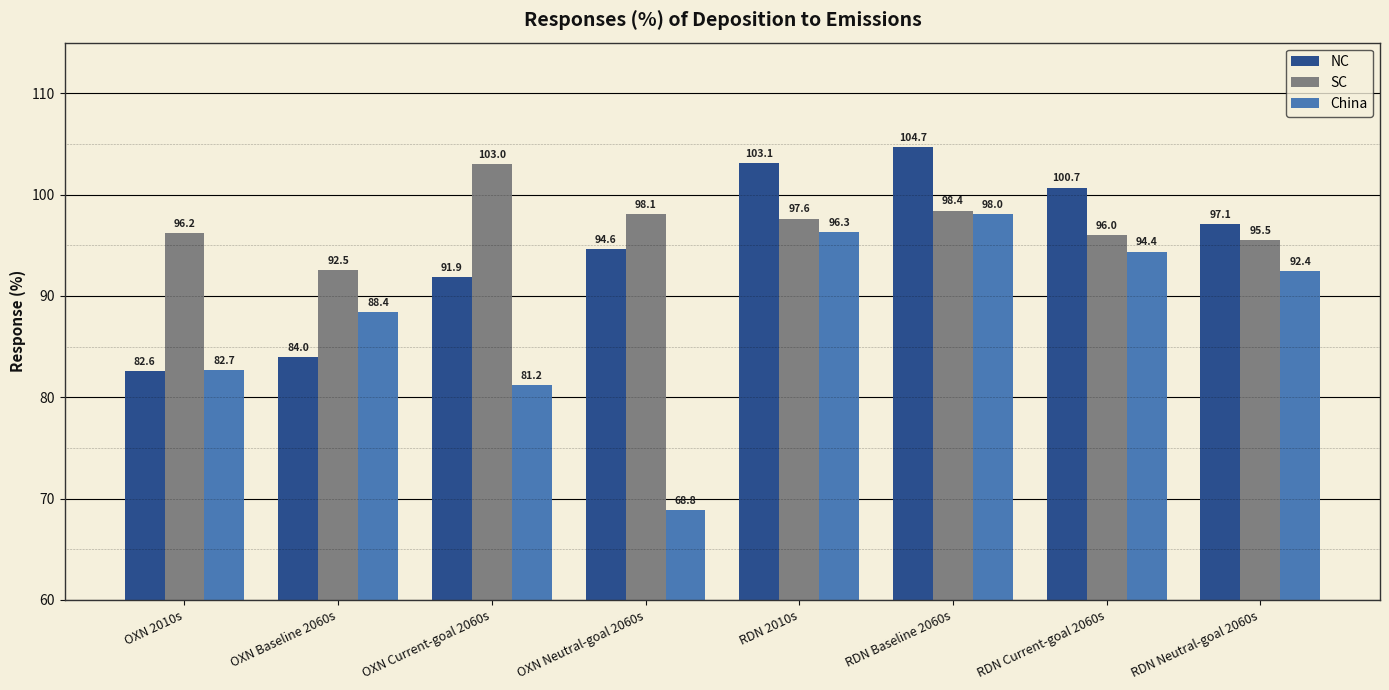

At which label does NC reach its minimum?

OXN 2010s